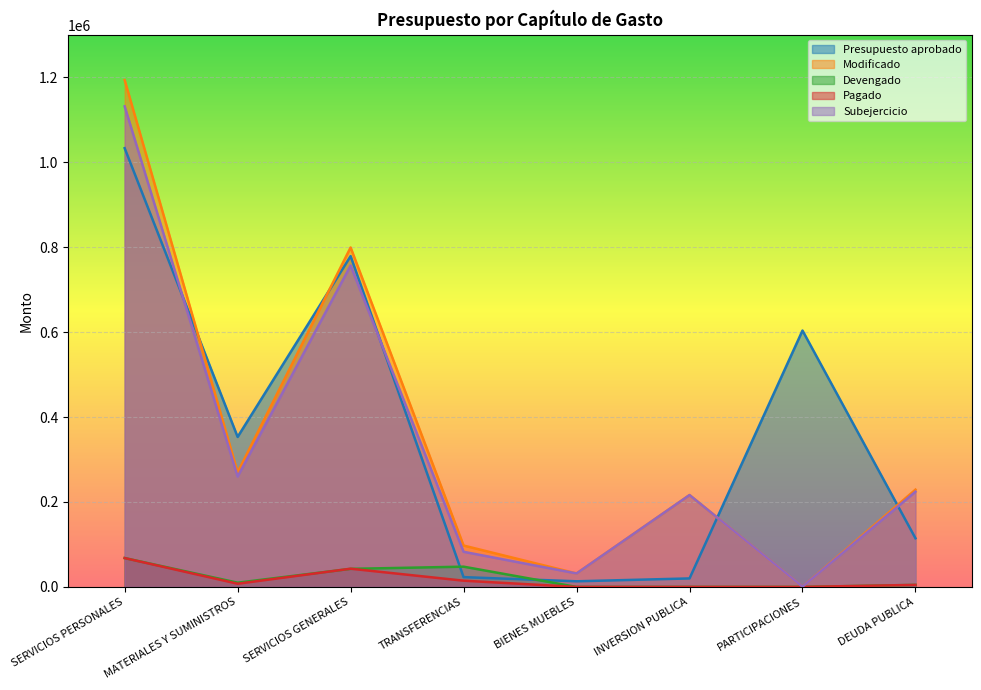

What is the label of the 1st point from the right?

DEUDA PUBLICA